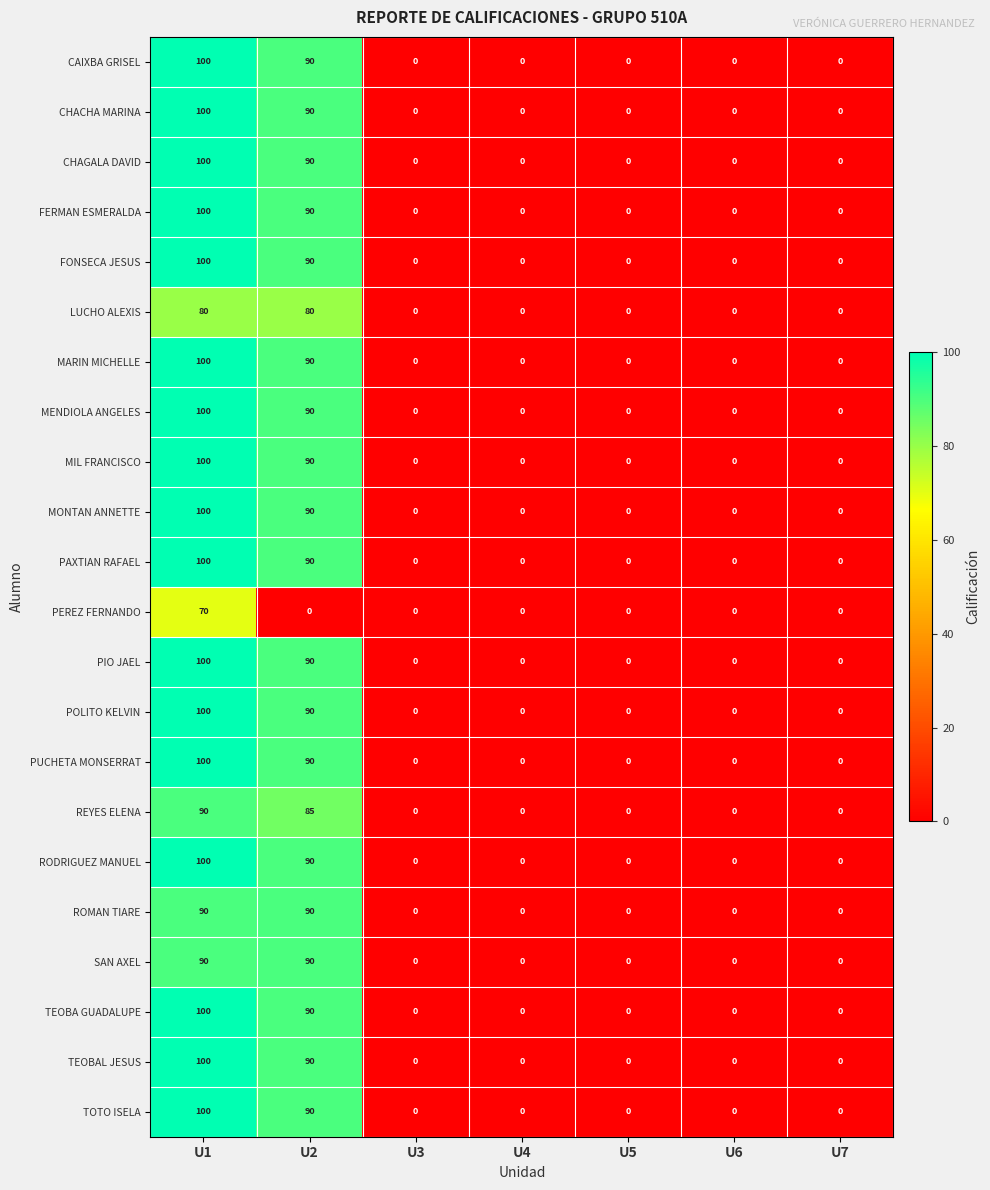

At which label does TEOBA GUADALUPE reach its peak?

U1